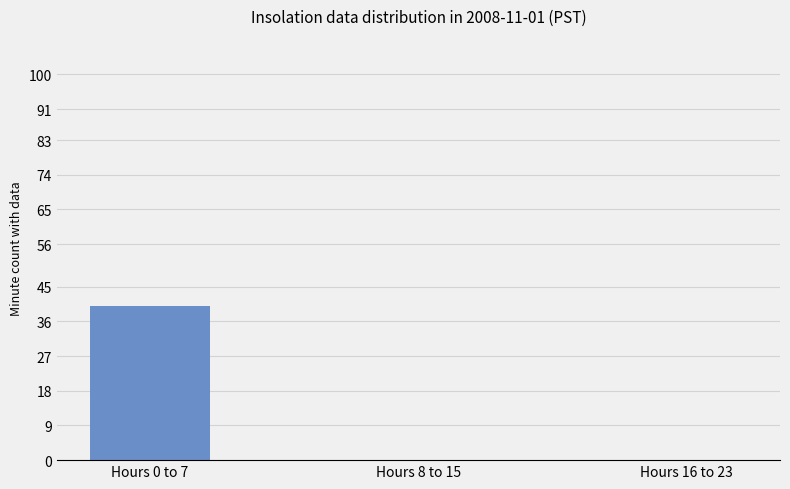

Between Hours 16 to 23 and Hours 0 to 7, which is larger?

Hours 0 to 7